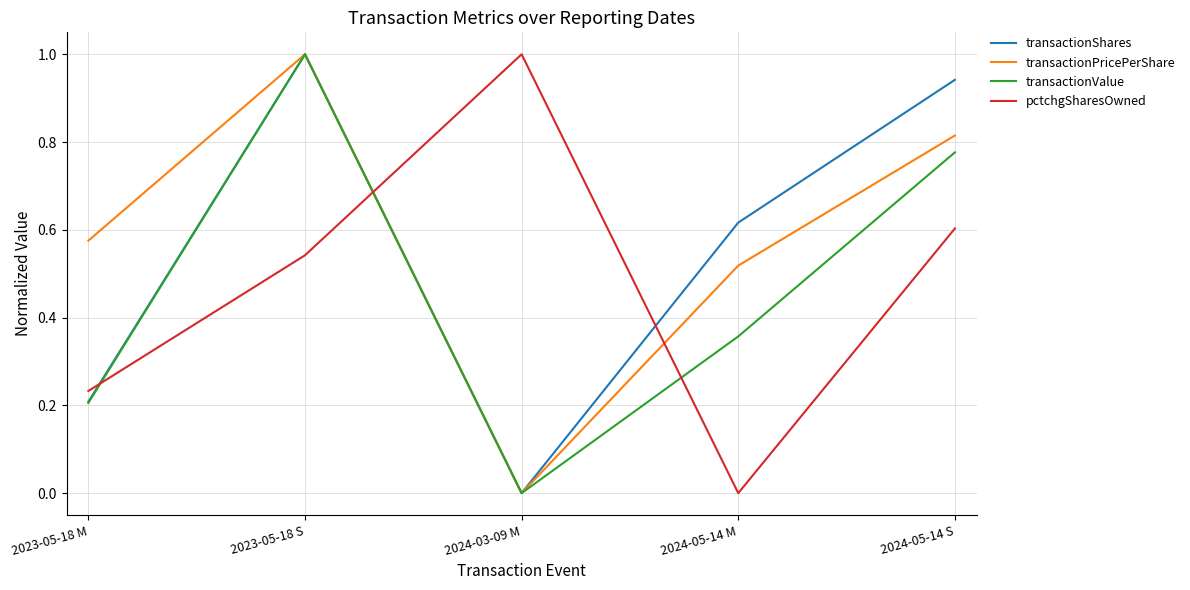

The value of transactionPricePerShare at 2024-05-14 S is 0.5. True or false?

False